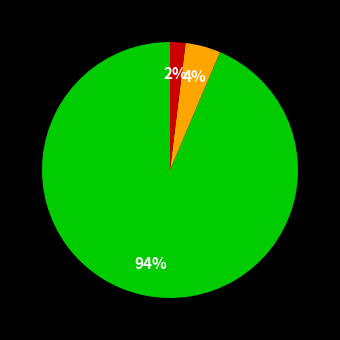

To the nearest percent, what is the average slice percentage?

33%